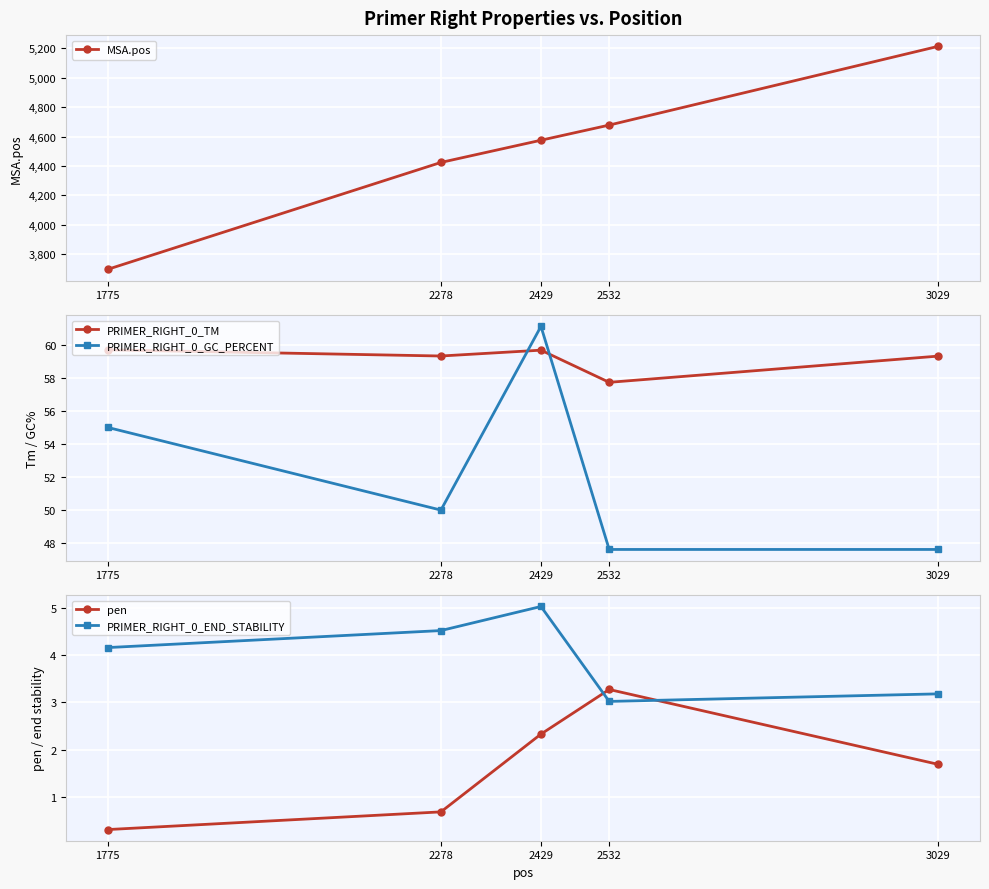

What is the difference between the PRIMER_RIGHT_0_END_STABILITY values at 2532 and 2429?

2.0